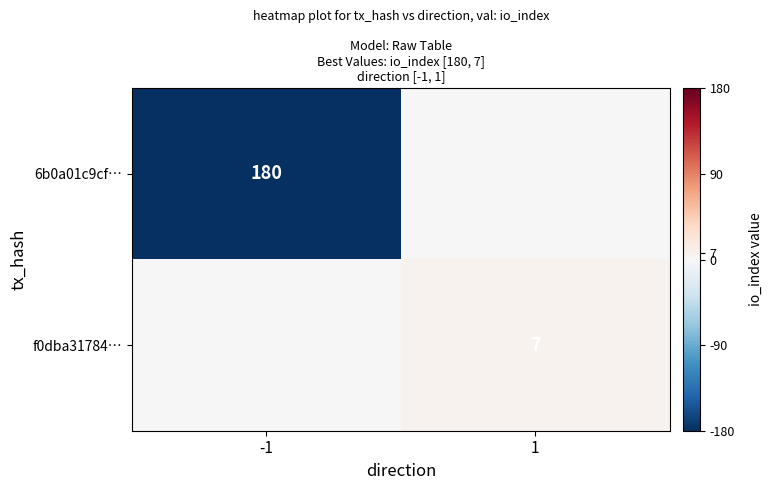

The value of f0dba31784… at 1 is 7. True or false?

True